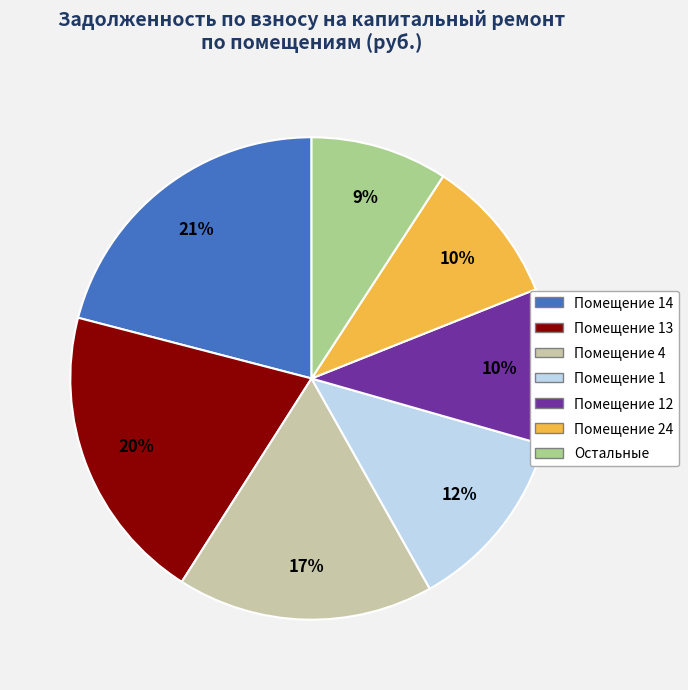

Does any single category account for the majority?

No